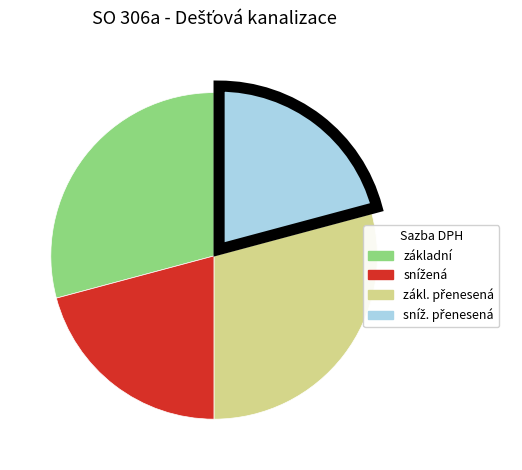

Does any single category account for the majority?

No